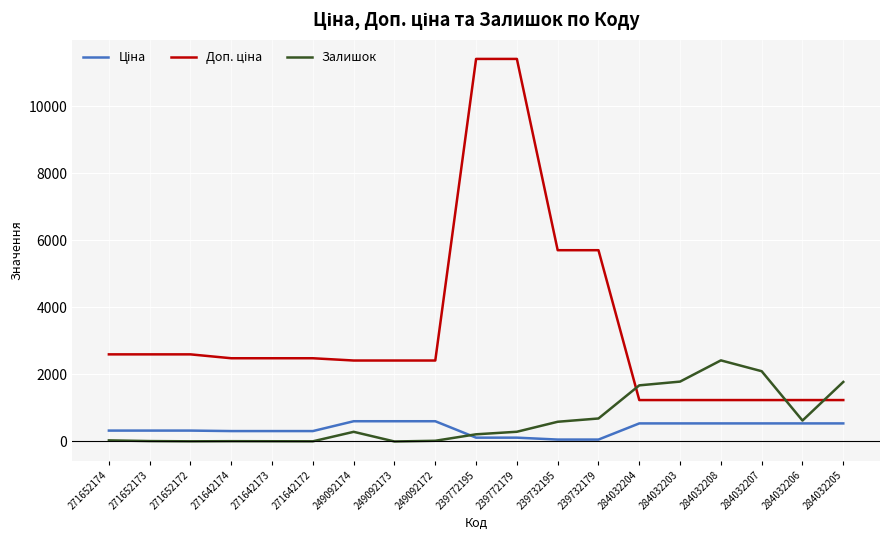

What is the highest value of the Залишок series?

2419.0